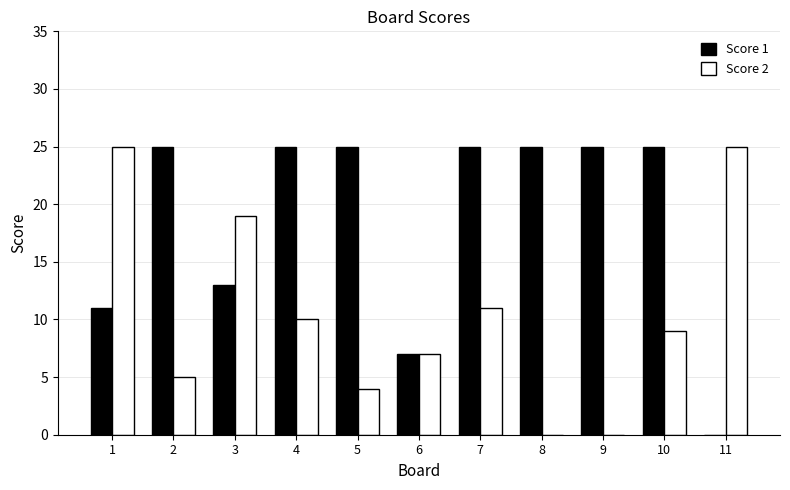

What is the highest value of the Score 2 series?

25